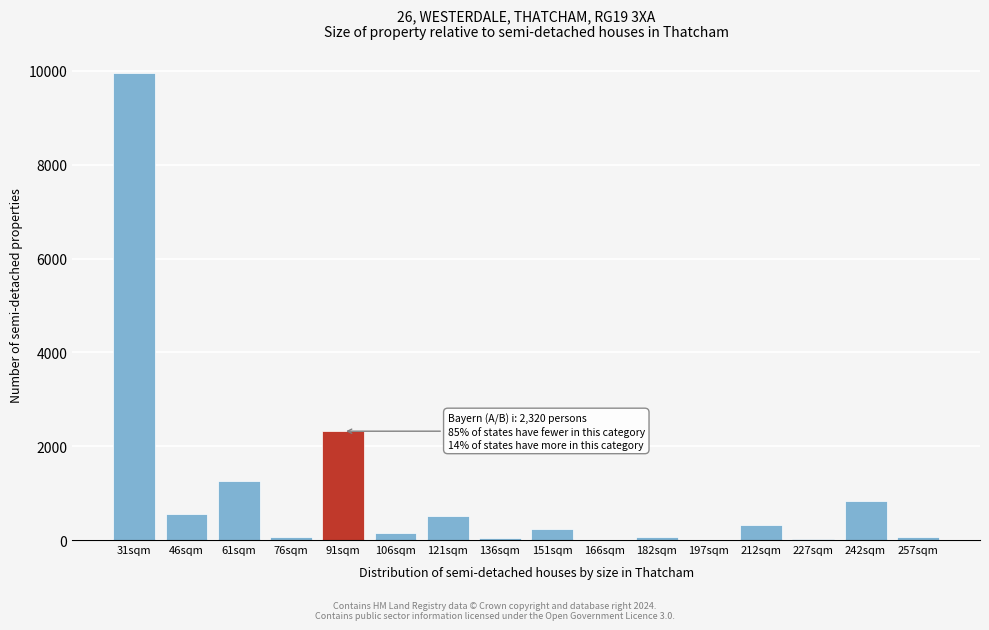

Where is the data nearest to the value 4974?

91sqm